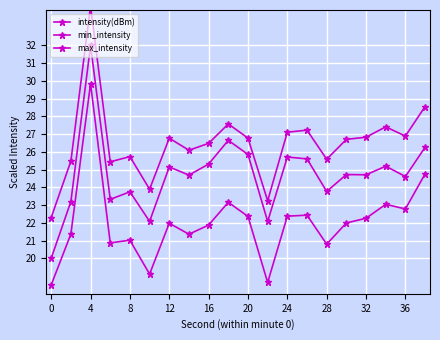

True or false: max_intensity and min_intensity intersect in this chart.

False